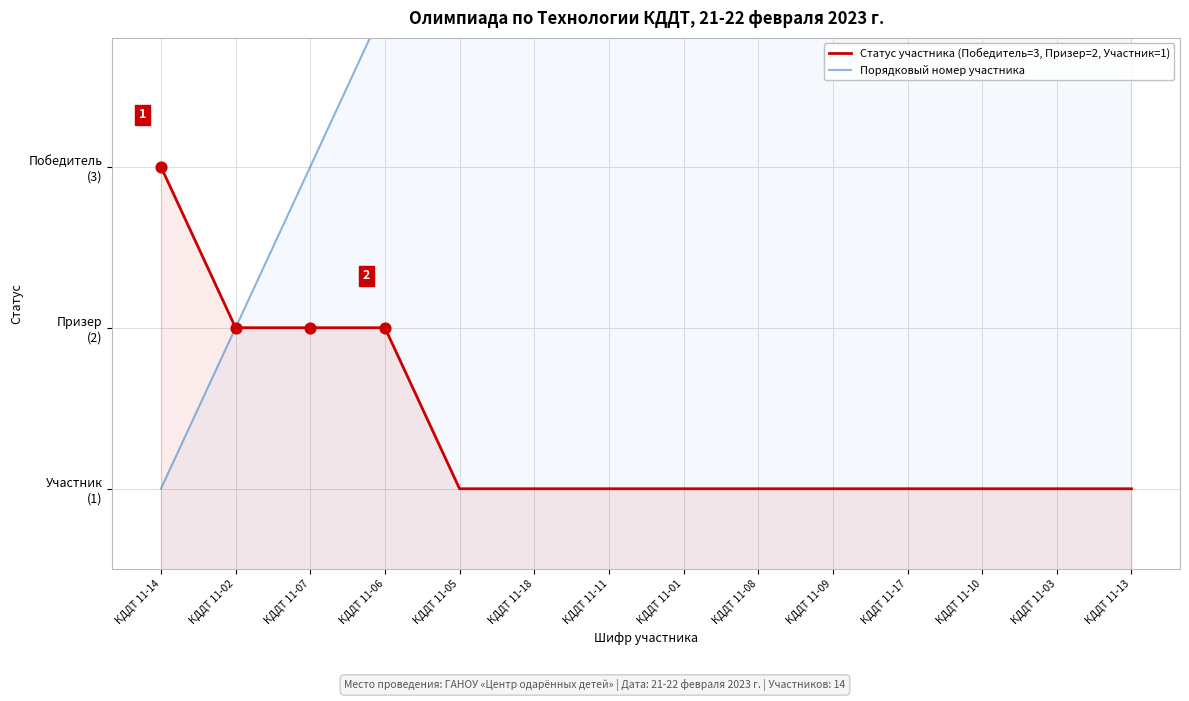

What are all the series names shown in the legend?

Статус участника (Победитель=3, Призер=2, Участник=1), Порядковый номер участника